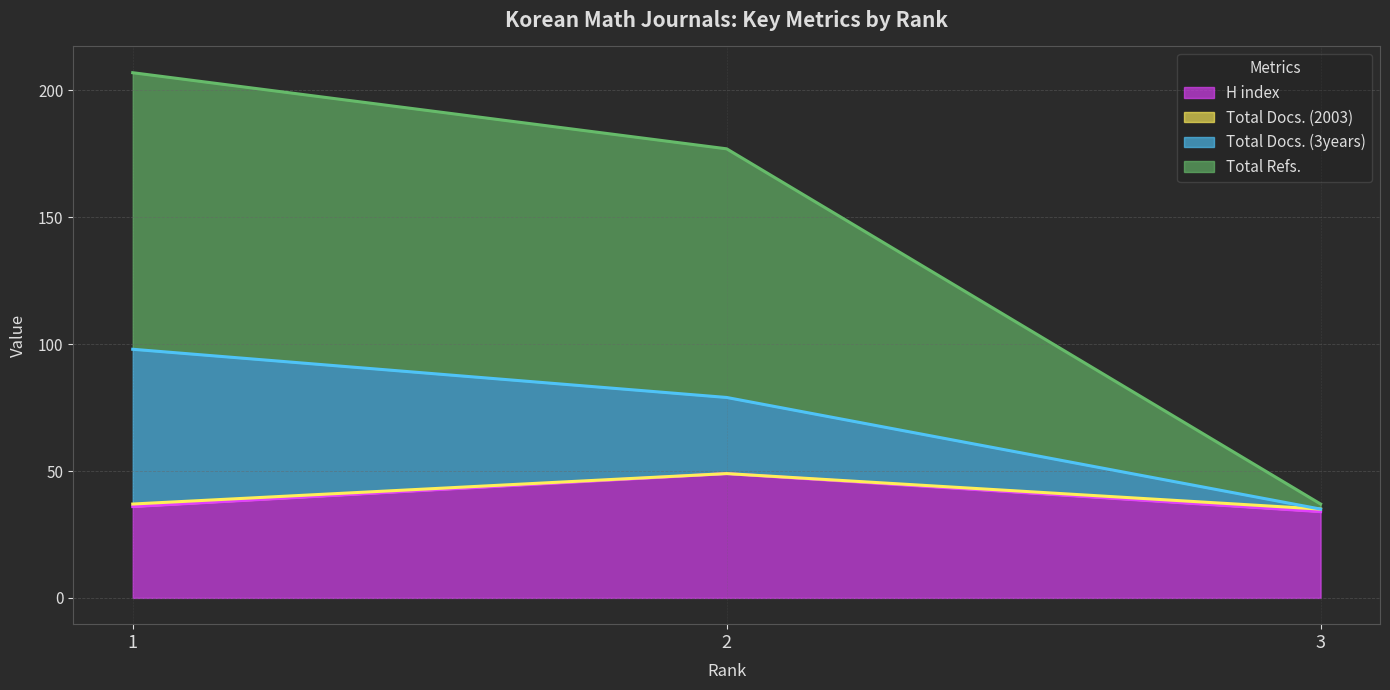

The value of H index at 3 is 12. True or false?

False